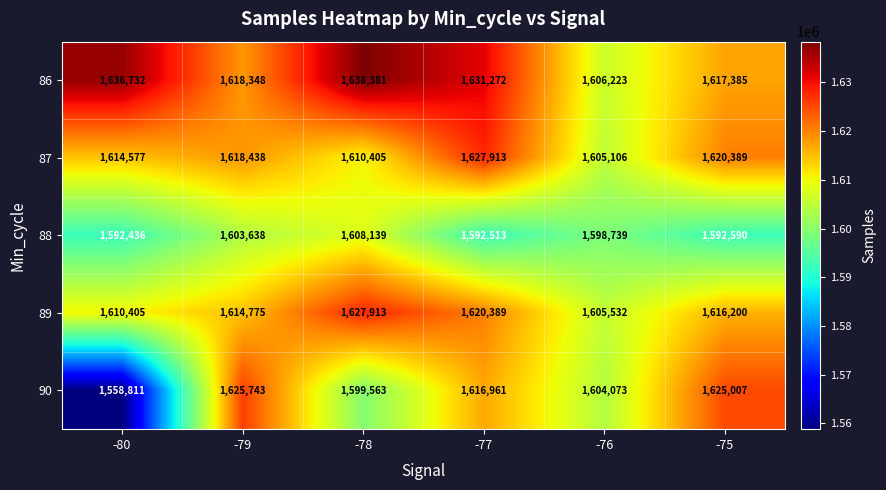

What is the average value of the 89 series?

1615869